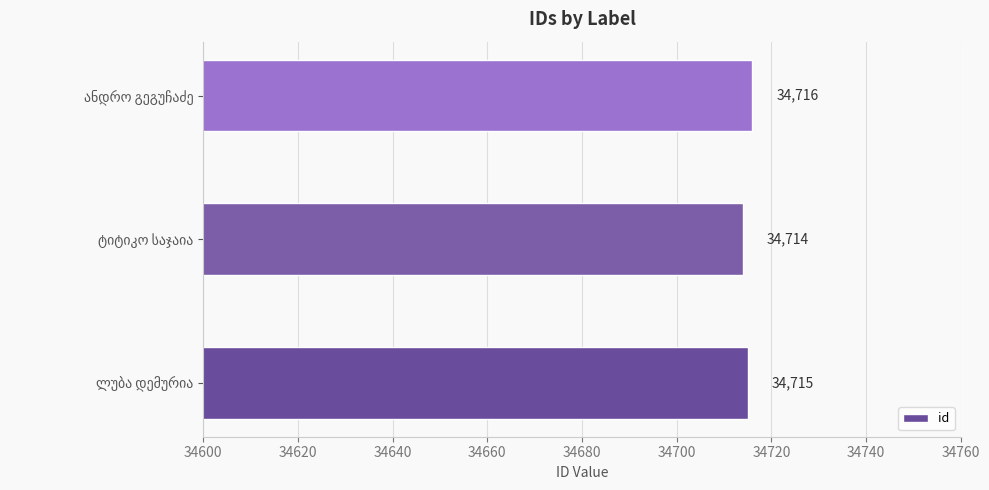

What is the average value?

34715